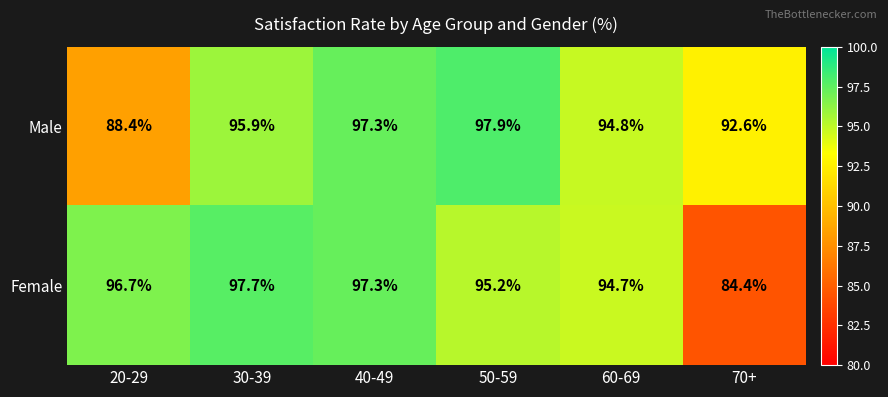

What is the sum of the Male values at 40-49 and 70+?

189.9